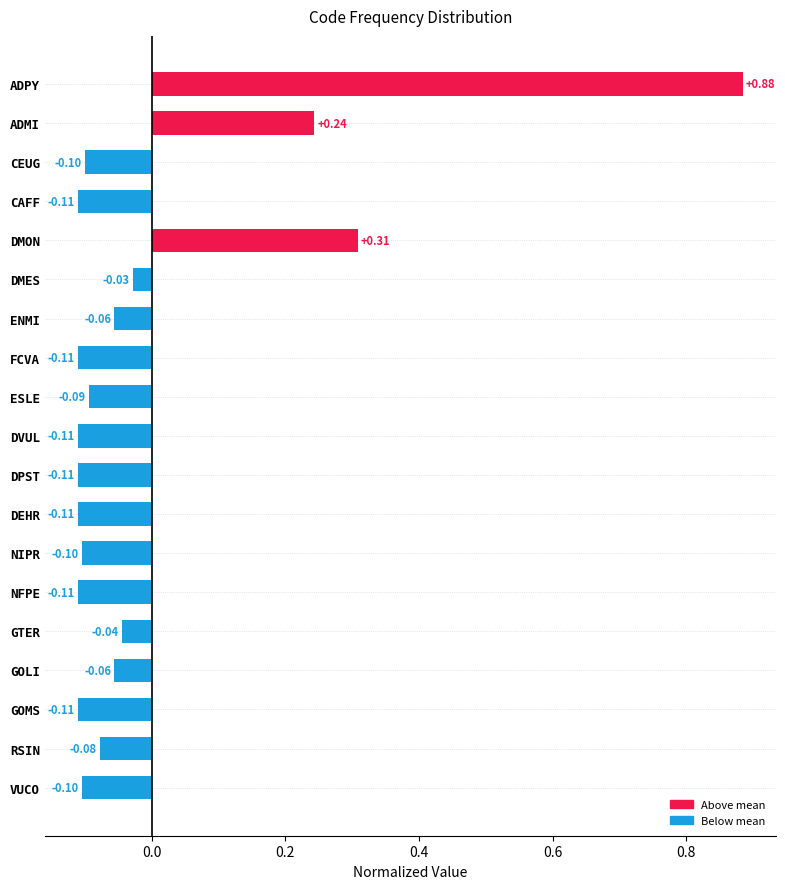

What is the approximate value at NIPR?

-0.1